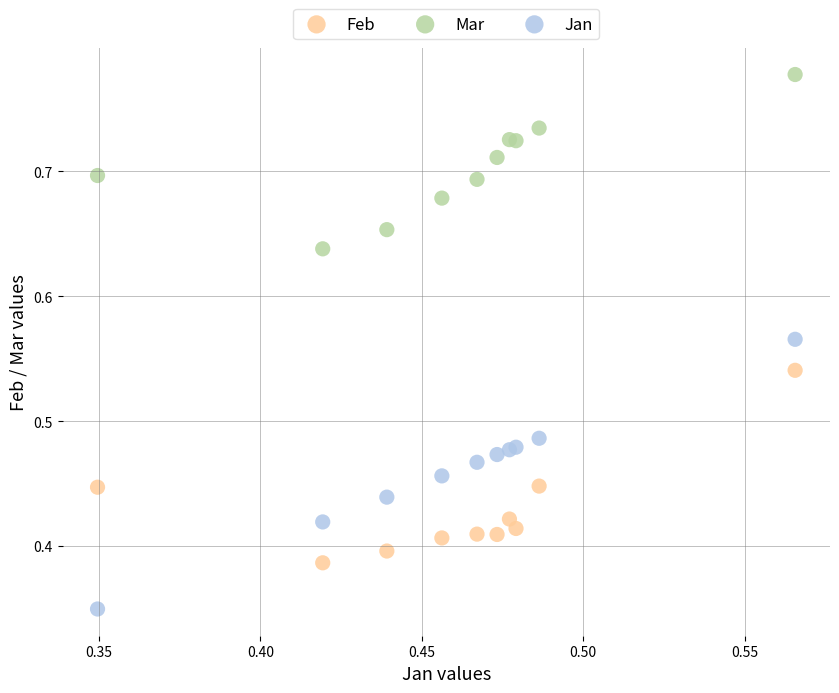

Which series has the widest spread of Y values?

Jan